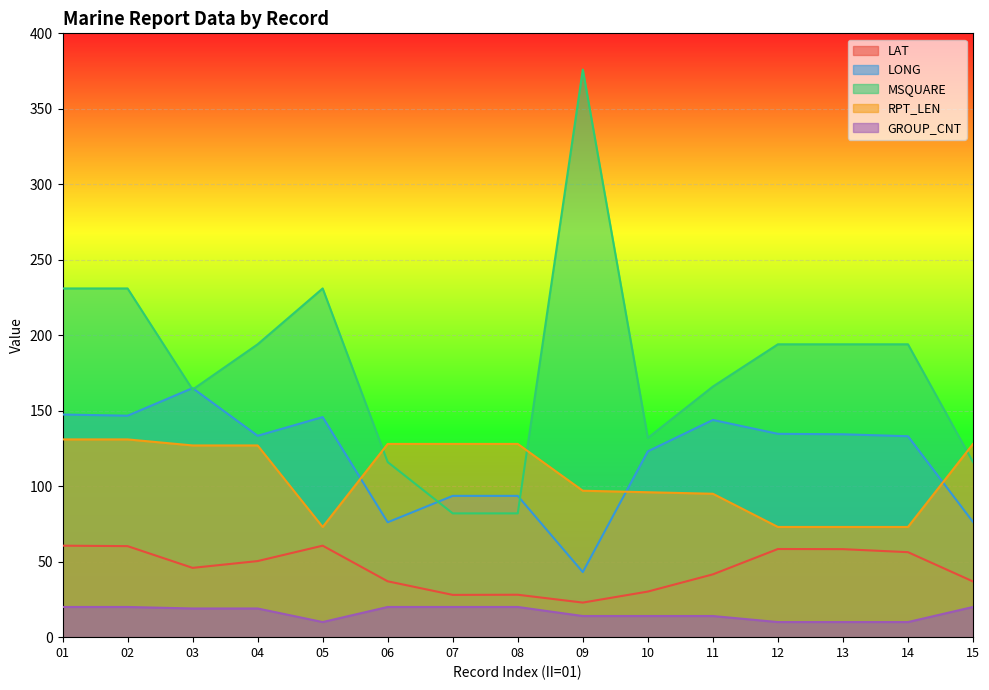

Rank the categories by MSQUARE value from highest to lowest.

09, 01, 02, 05, 04, 12, 13, 14, 11, 03, 10, 06, 15, 07, 08